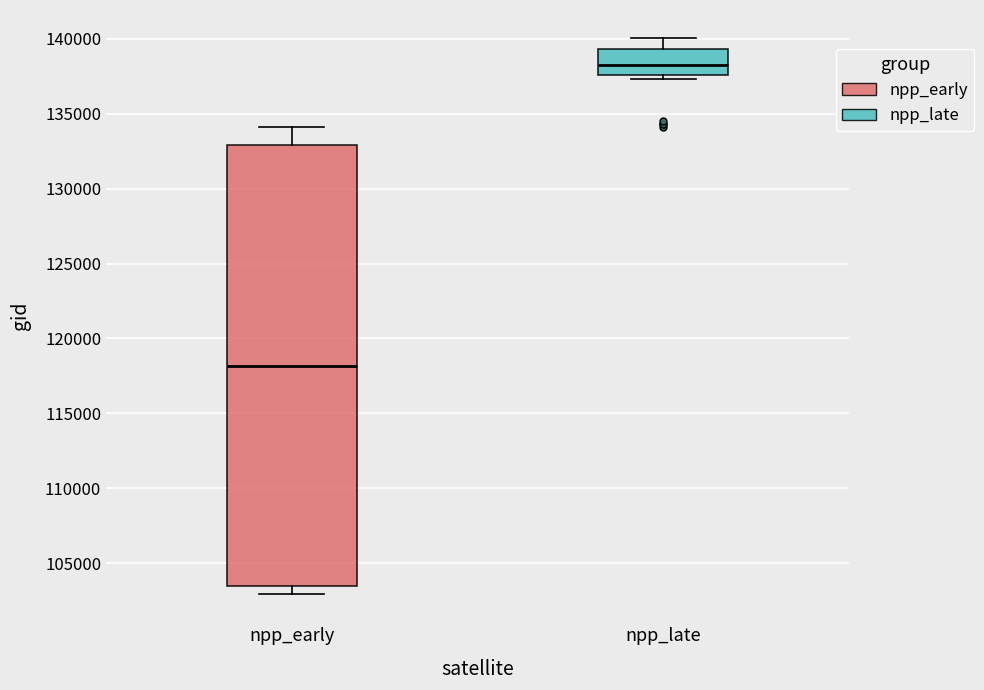

Reading left to right, read every box against the y-axis: the position of its median line, the range the box covers, and the ends of its whiskers. The values are not printed on the chart, so give them approximately, as read against the axis.

npp_early: median 118000, box 103500 to 133000, whiskers 103000 to 134000
npp_late: median 138500, box 137500 to 139500, whiskers 137500 (just below the box's lower edge) to 140000